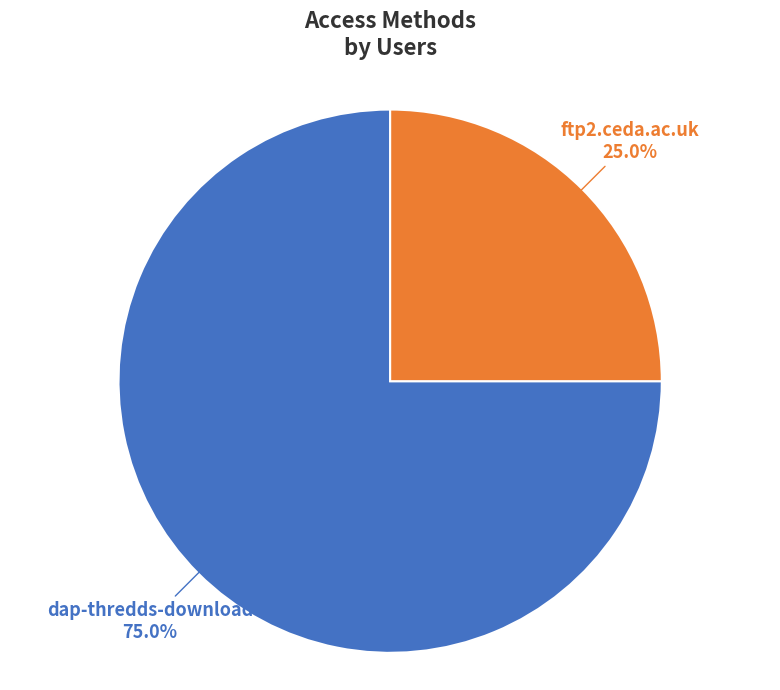

What percentage do dap-thredds-download and ftp2.ceda.ac.uk together represent?

100.0%